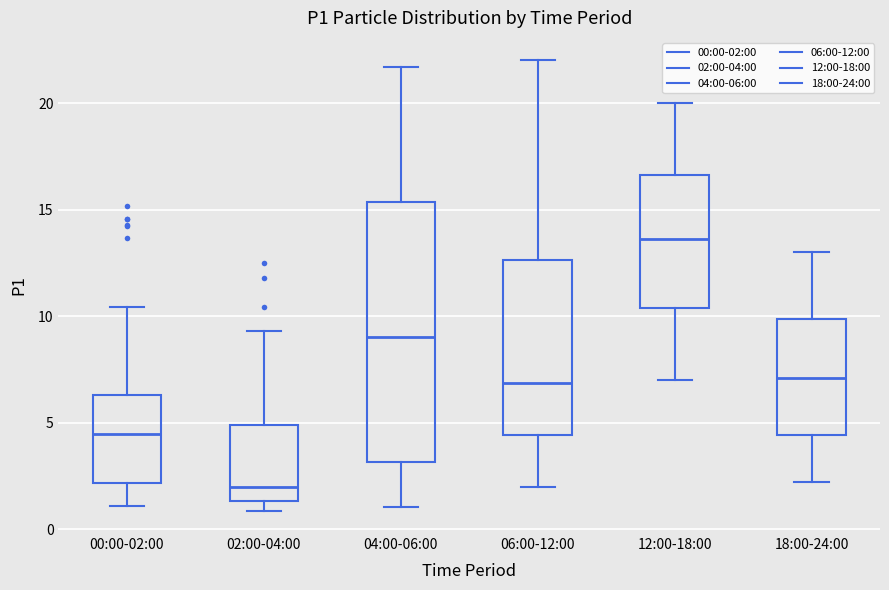

Reading left to right, read every box against the y-axis: the position of its median line, the range the box covers, and the ends of its whiskers. The values are not printed on the chart, so give them approximately, as read against the axis.

00:00-02:00: median 4.5, box 2.0 to 6.5, whiskers 1.0 to 10.5
02:00-04:00: median 2.0, box 1.5 to 5.0, whiskers 1.0 to 9.5
04:00-06:00: median 9.0, box 3.0 to 15.5, whiskers 1.0 to 21.5
06:00-12:00: median 7.0, box 4.5 to 12.5, whiskers 2.0 to 22.0
12:00-18:00: median 13.5, box 10.5 to 16.5, whiskers 7.0 to 20.0
18:00-24:00: median 7.0, box 4.5 to 10.0, whiskers 2.0 to 13.0